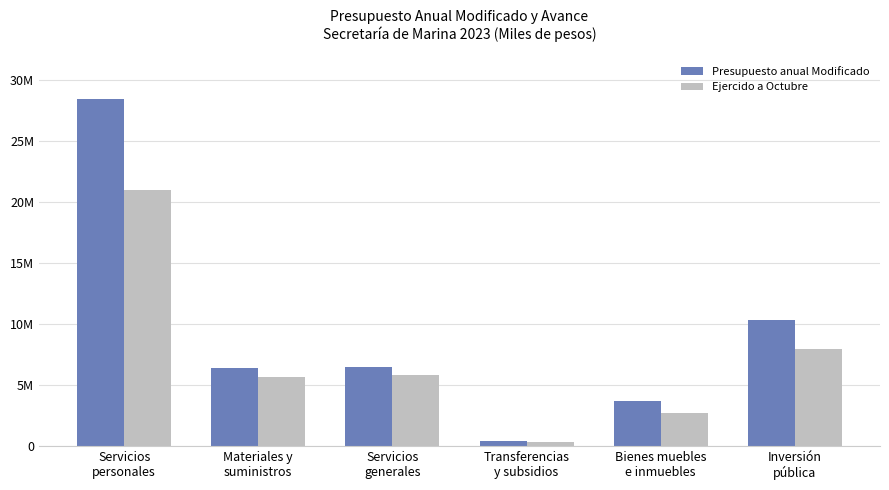

What is the approximate value of Presupuesto anual Modificado at Servicios
personales?

28477448.5